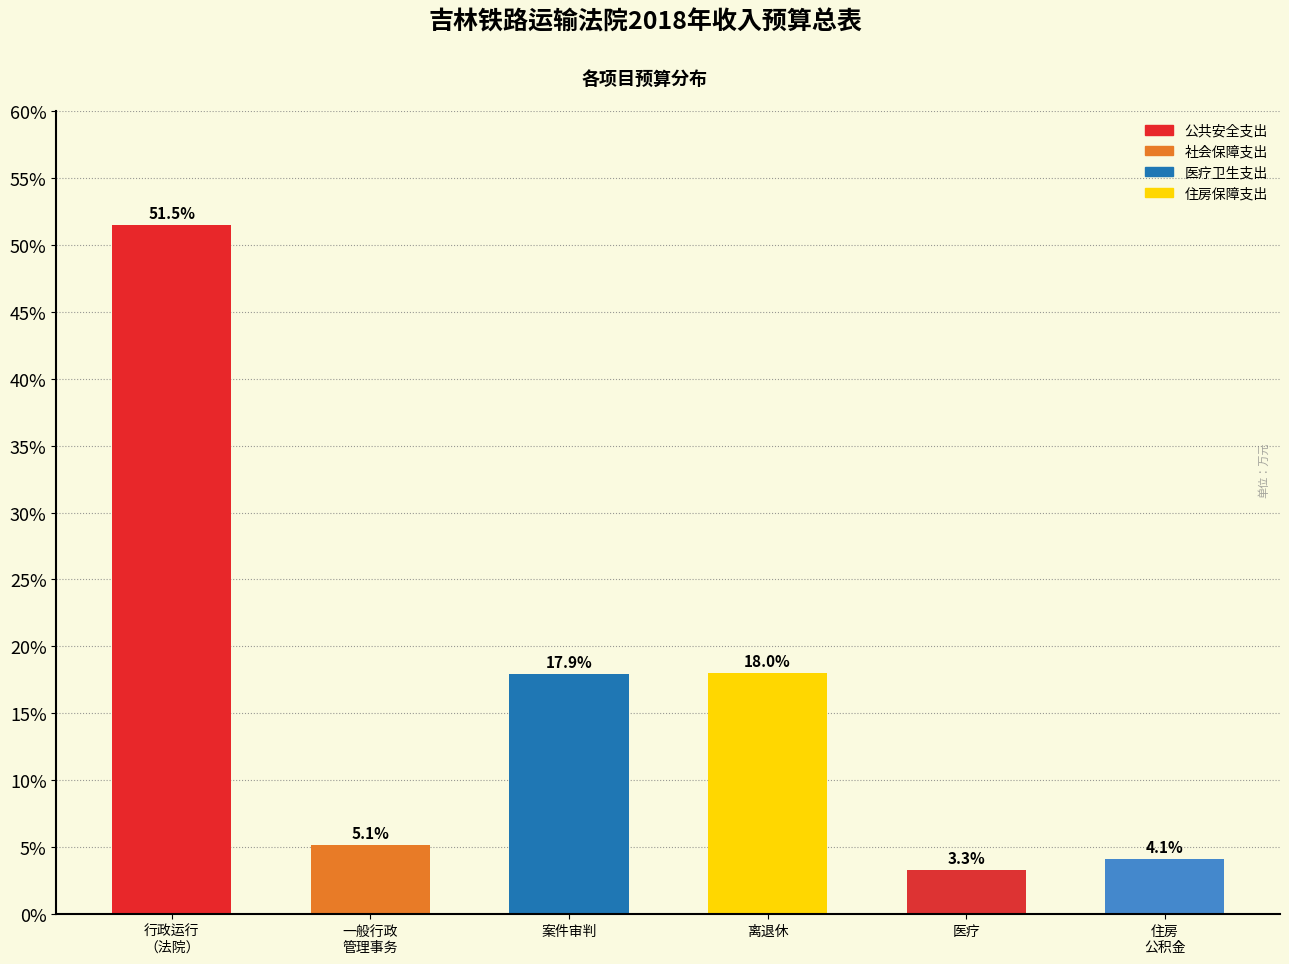

Reading left to right, what are all the values shown in this chart?

51.5	5.1	17.9	18.0	3.3	4.1